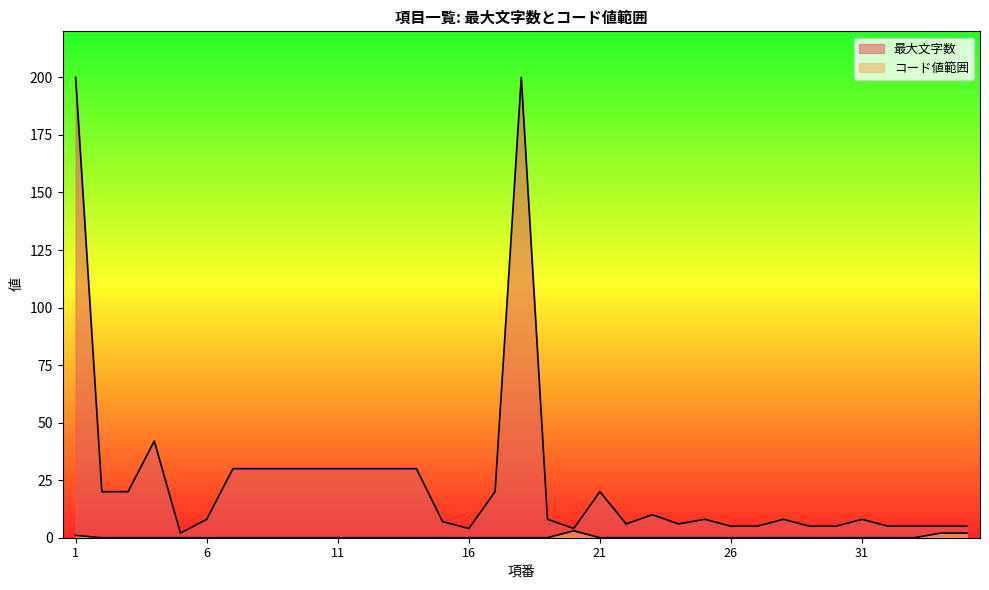

True or false: コード値範囲 and 最大文字数 intersect in this chart.

False